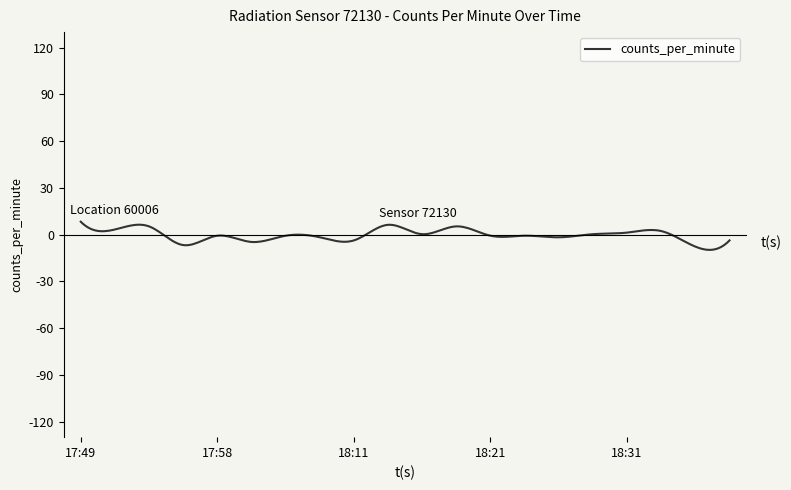

What is the difference between the maximum and minimum values?

18.1